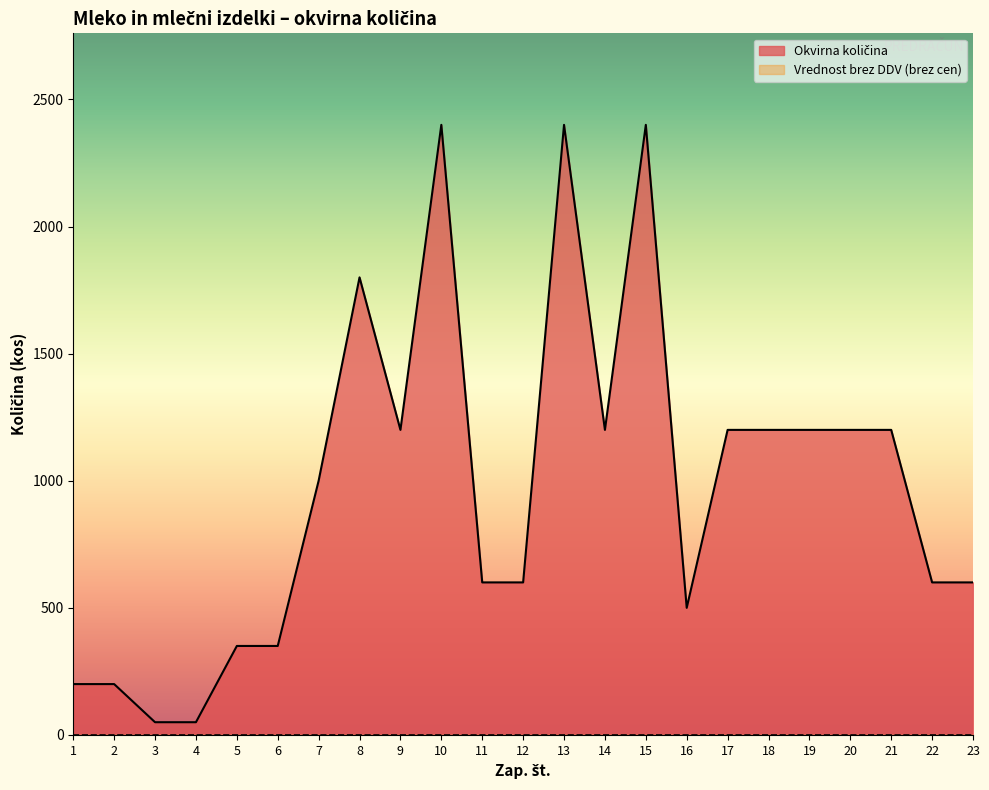

Reading right to left, transcribe all the data shown in this chart.

23=600	22=600	21=1200	20=1200	19=1200	18=1200	17=1200	16=500	15=2400	14=1200	13=2400	12=600	11=600	10=2400	9=1200	8=1800	7=1000	6=350	5=350	4=50	3=50	2=200	1=200